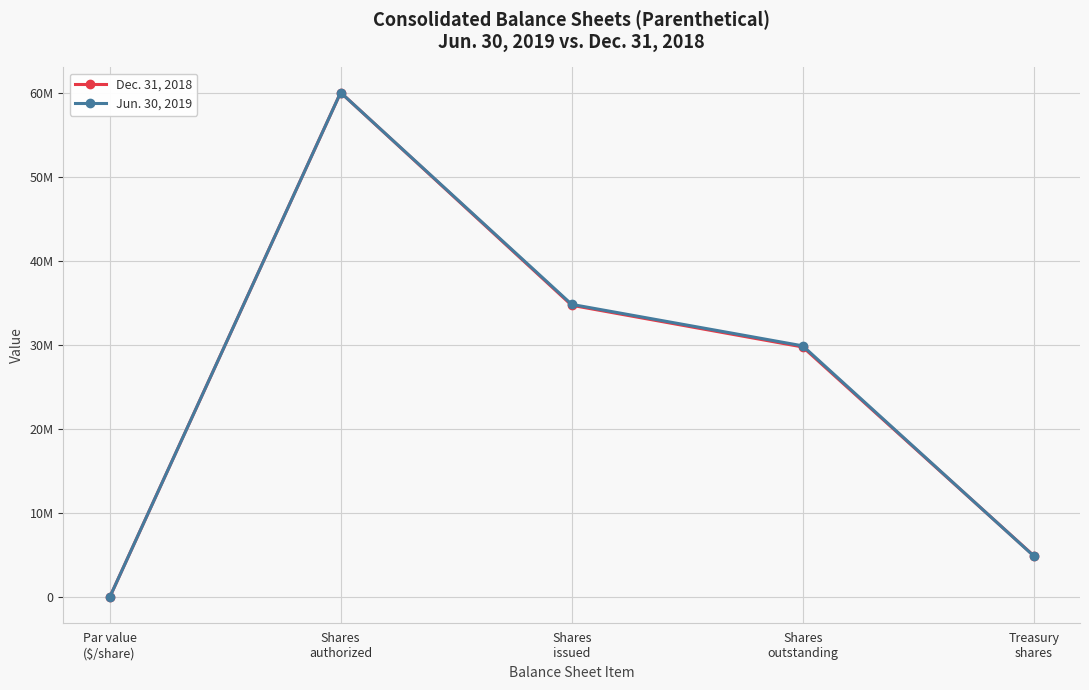

Where is Dec. 31, 2018 nearest to the value 30000000?

Shares
outstanding